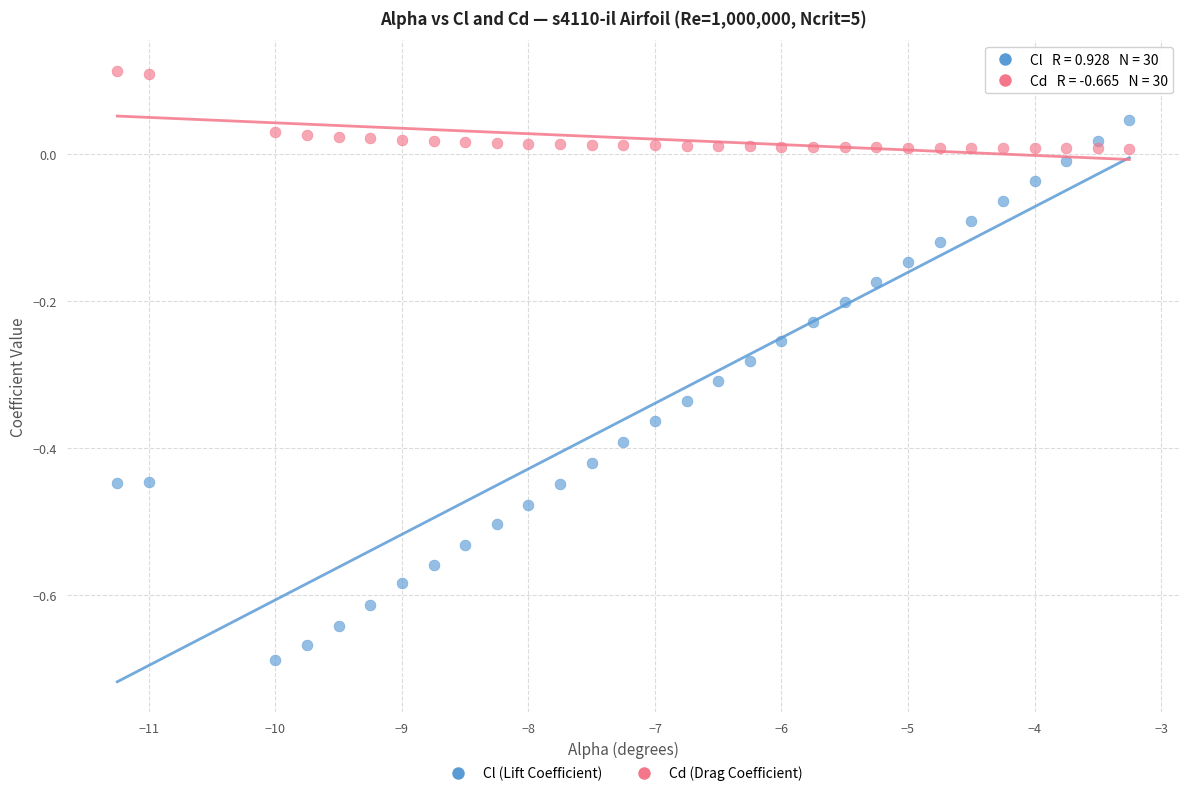

What are all the series names shown in the legend?

Cl (Lift Coefficient), Cd (Drag Coefficient)